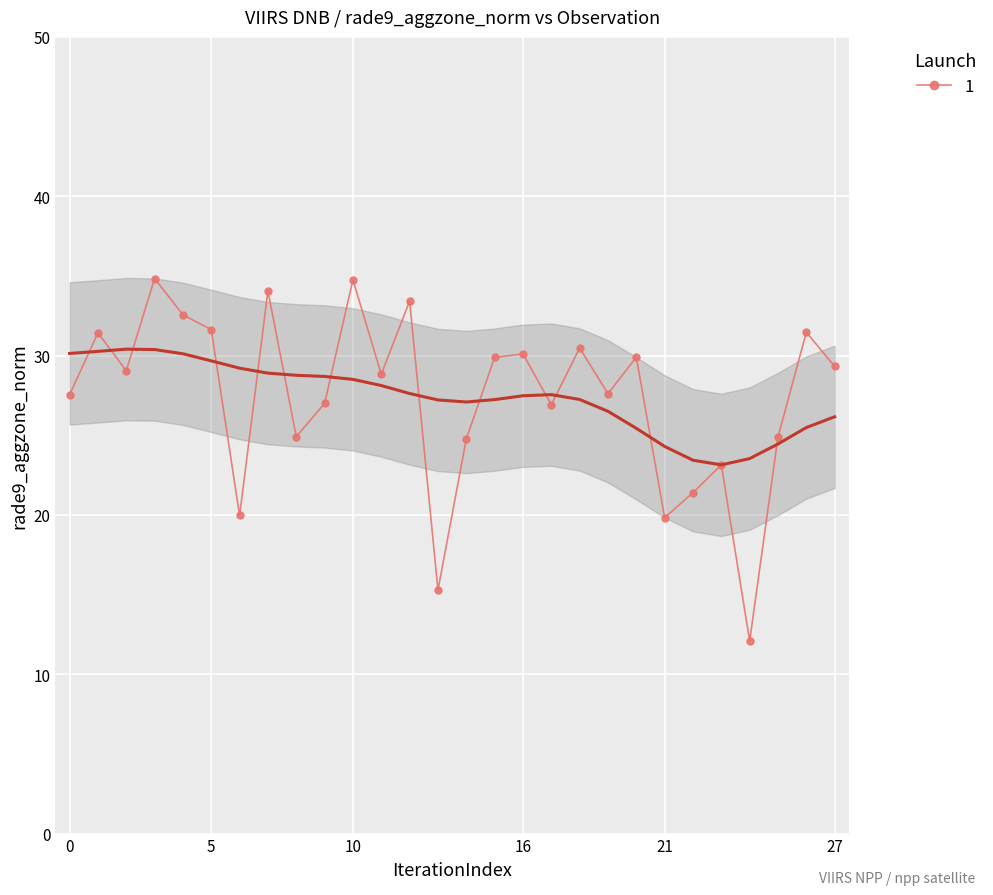

What is the highest value of the 1 series?

34.8